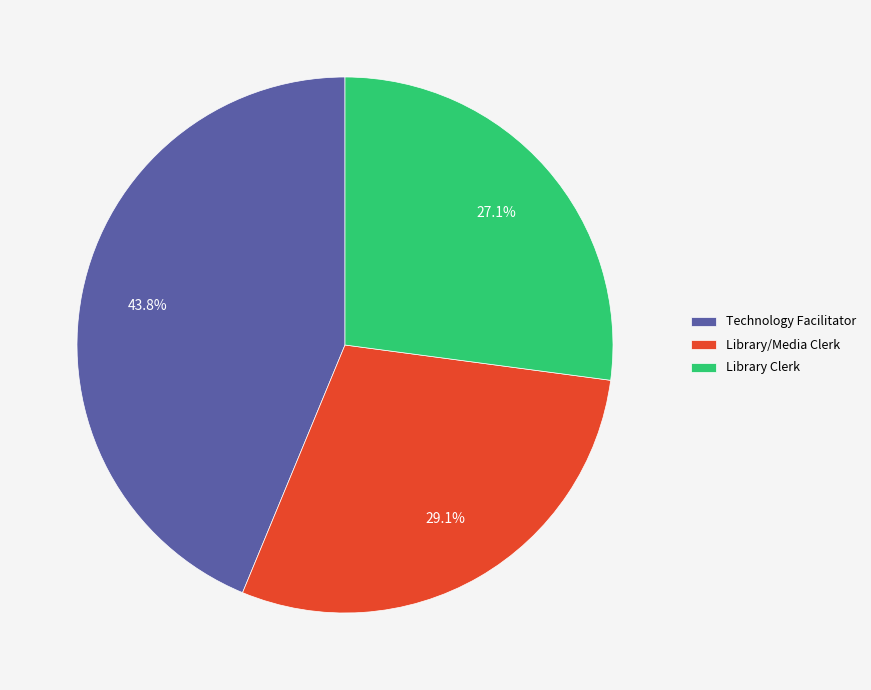

Is Technology Facilitator the majority of the pie?

No